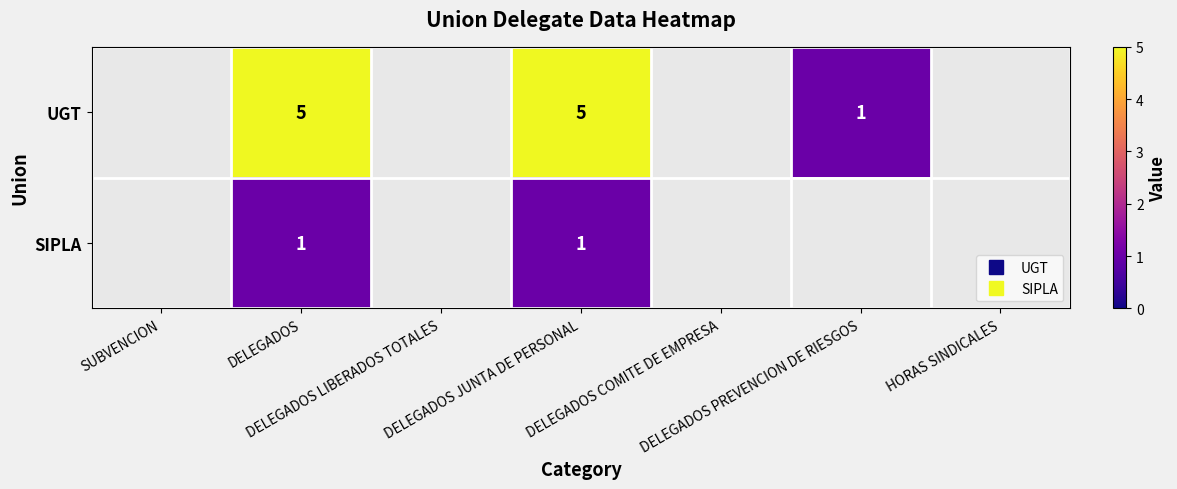

Rank the series by their average value, from highest to lowest.

UGT, SIPLA